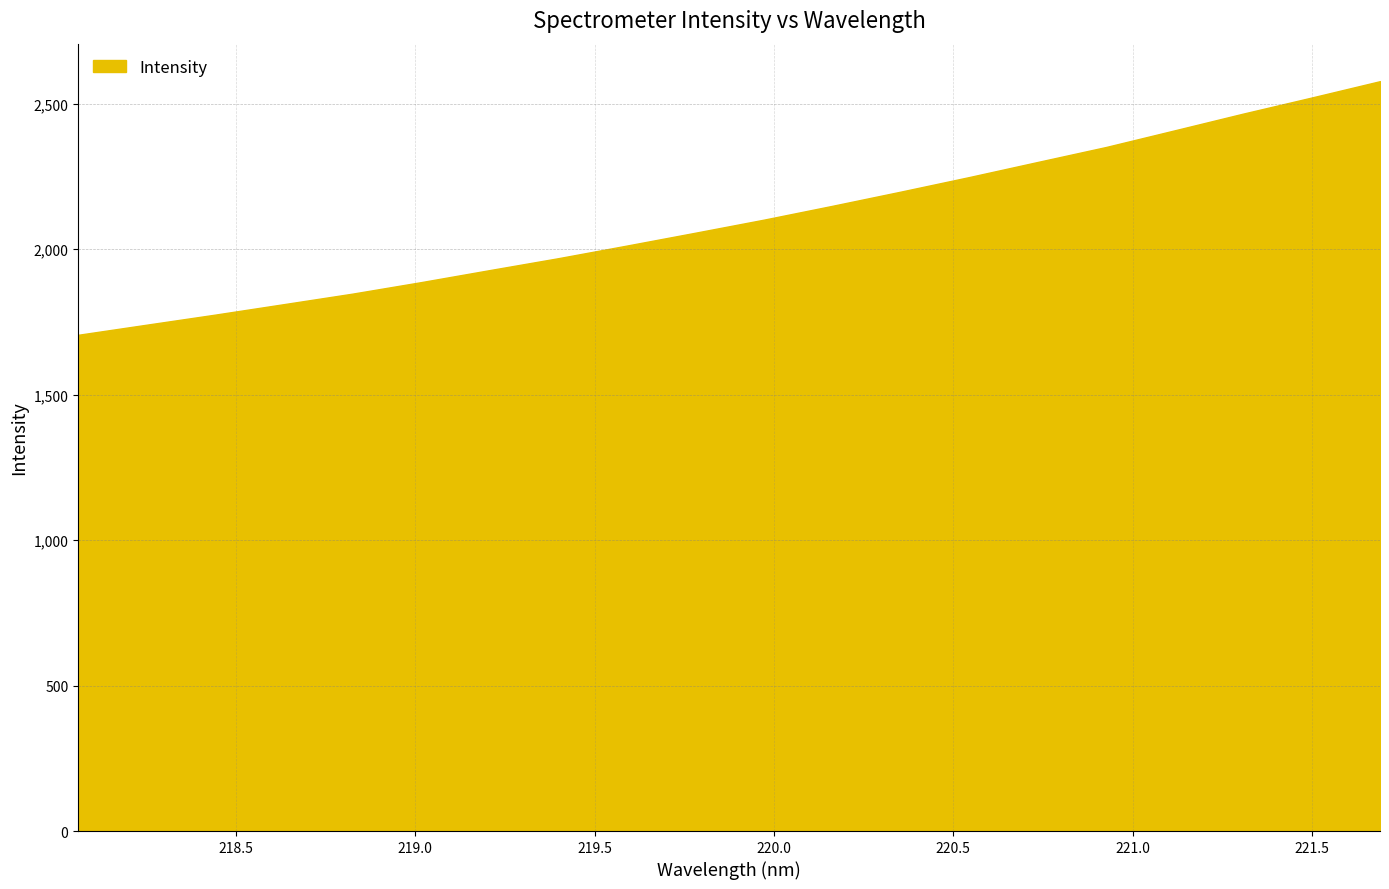

What is the difference between the maximum and minimum values?

871.7